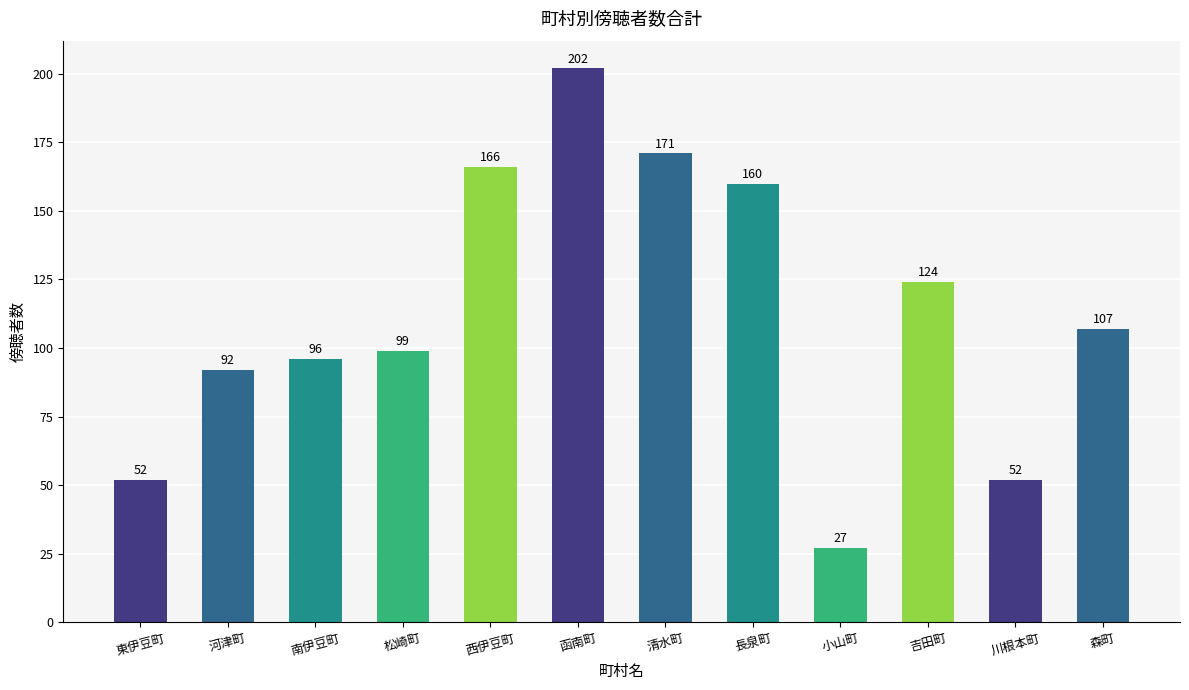

Reading left to right, list all the values displayed in this chart.

52	92	96	99	166	202	171	160	27	124	52	107